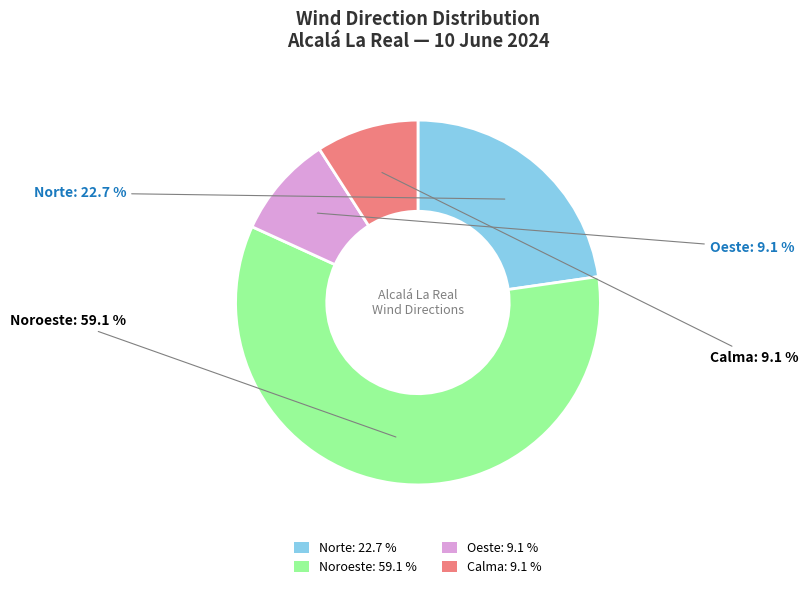

Which has a higher value, Calma: 9.1 % or Noroeste: 59.1 %?

Noroeste: 59.1 %